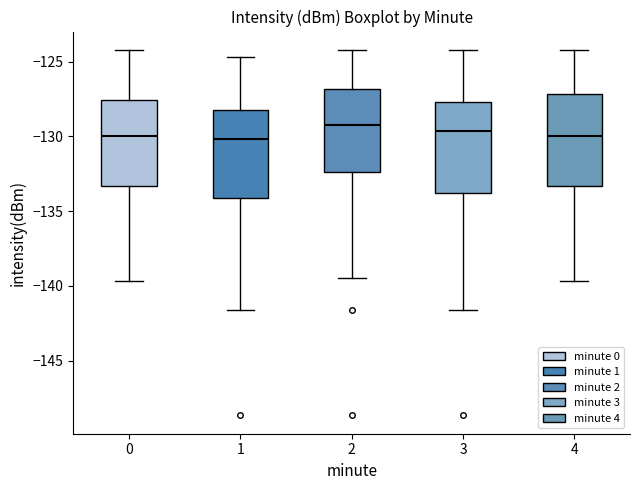

Where does the median line of the box at x = 0 sit on the y-axis? The values are not printed on the chart, so give them approximately, as read against the axis.

-130.0